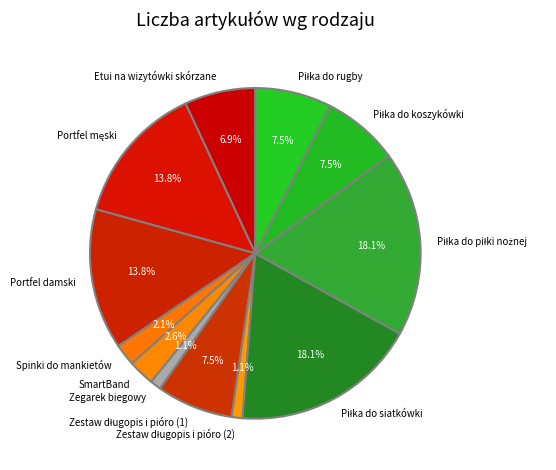

Does Etui na wizytówki skórzane represent more than half of the total?

No